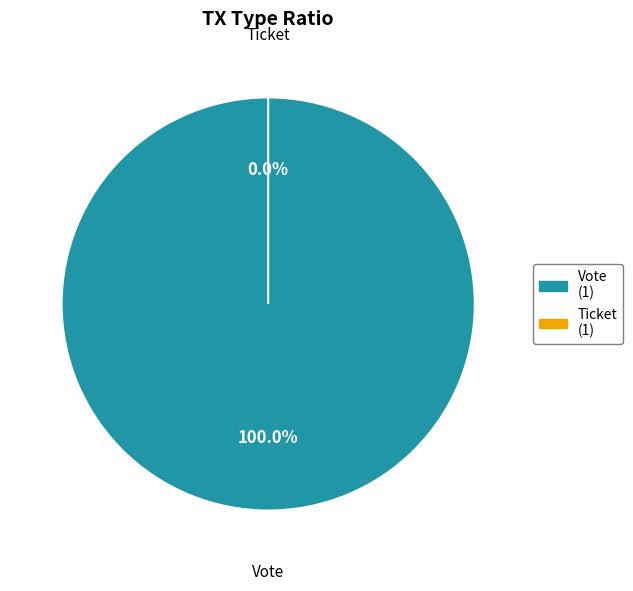

How many segments does this pie chart have?

2